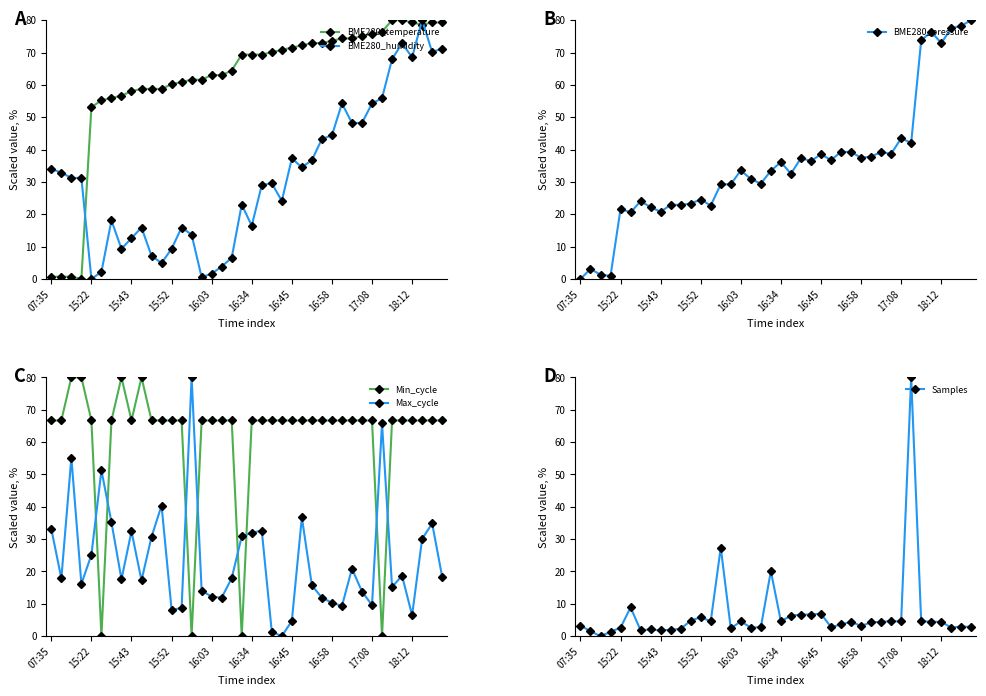

Which series changed the most between 19 and 38?

Min_cycle